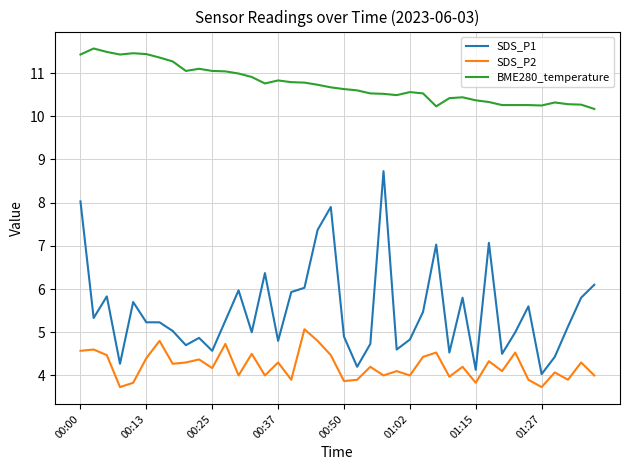

Which series has the widest spread of values?

SDS_P1